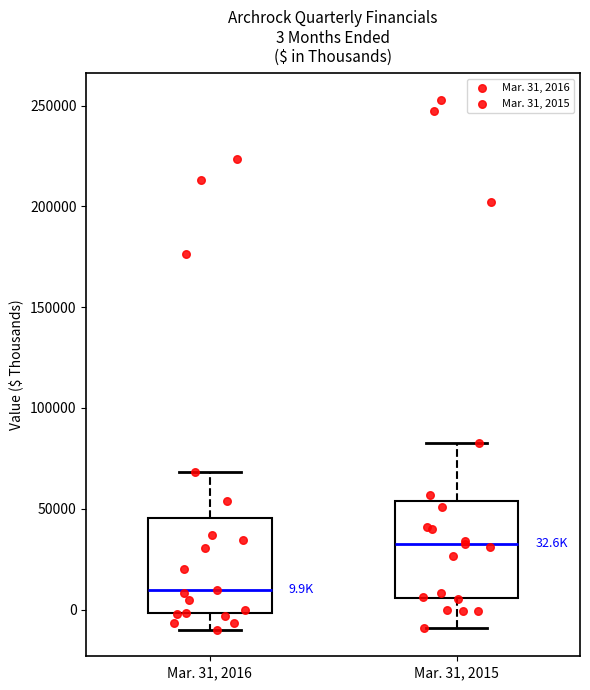

Which box's median line is the lowest?

Mar. 31, 2016